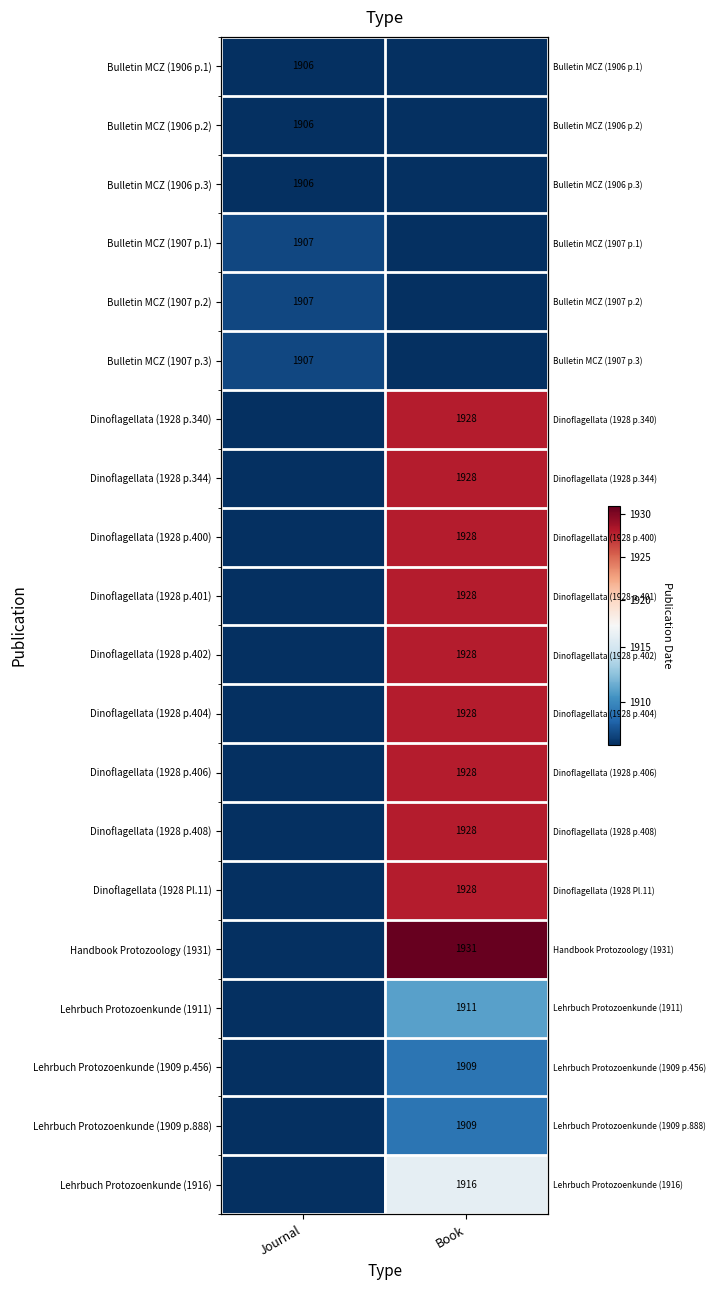

Is it true that Dinoflagellata (1928 p.408) equals 0 at Journal?

True